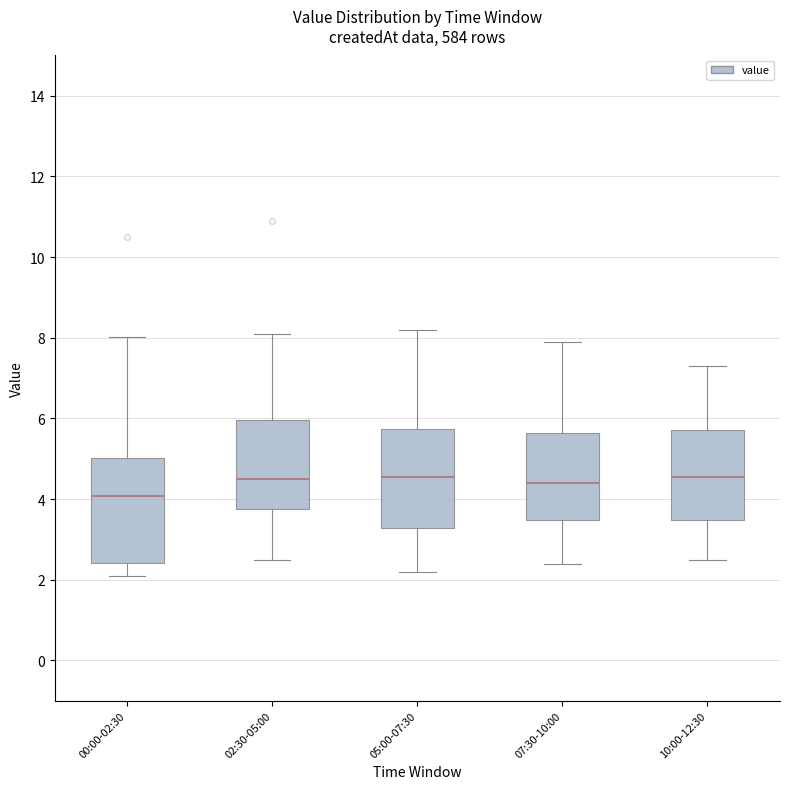

Where is the upper edge of the box for 07:30-10:00 on the y-axis? The values are not printed on the chart, so give them approximately, as read against the axis.

5.6